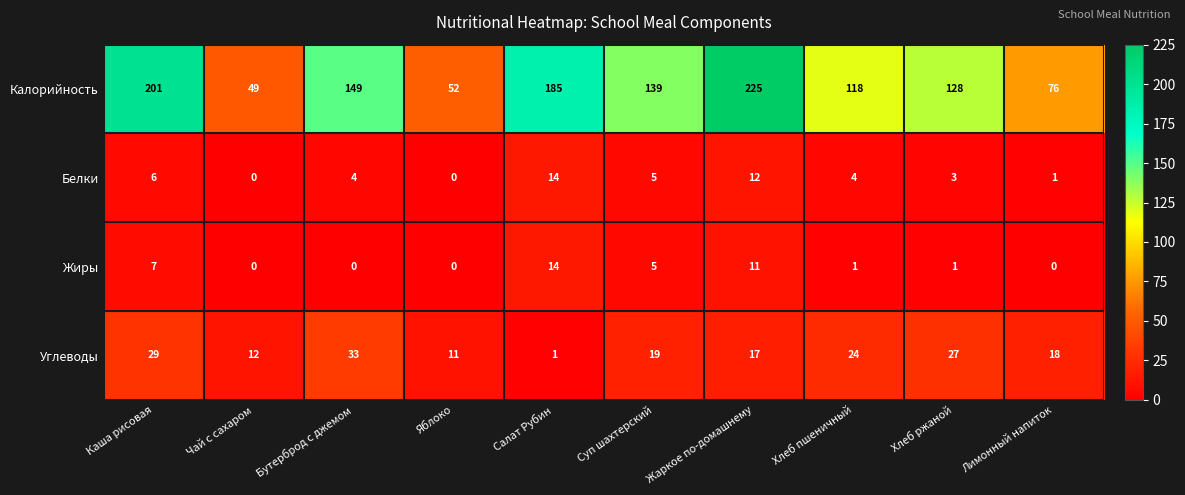

What is the difference between the maximum and minimum values in the Белки series?

14